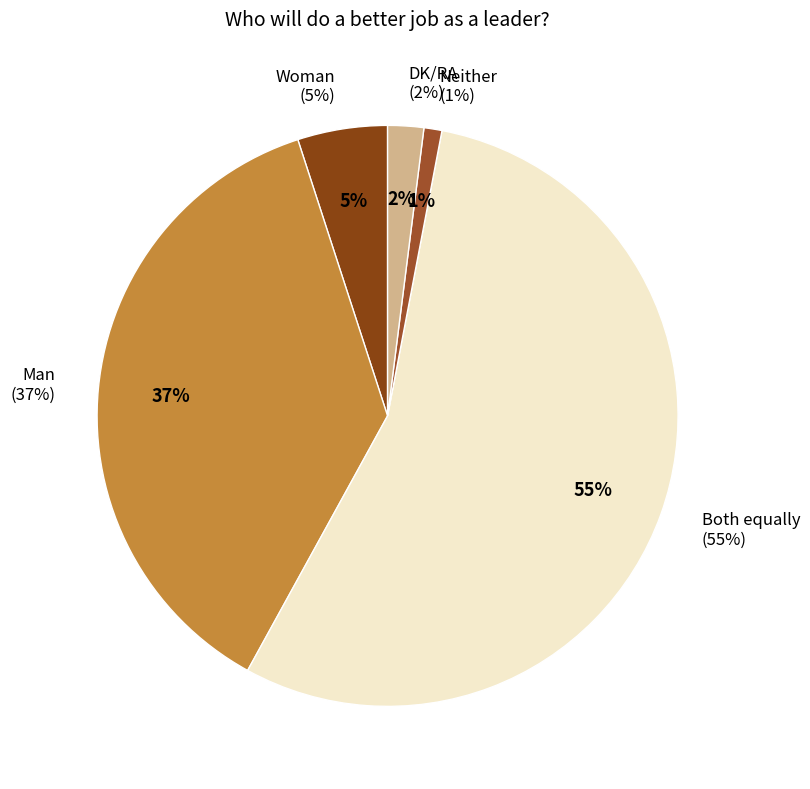

The Neither slice represents 13% of the pie. True or false?

False